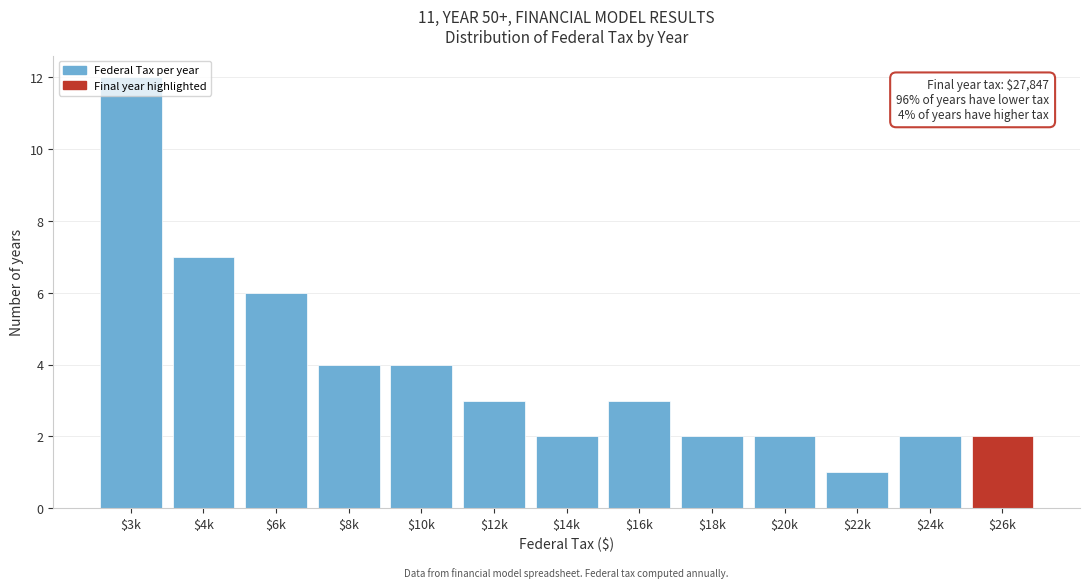

The chart shows a value of 1 at $26k. True or false?

False